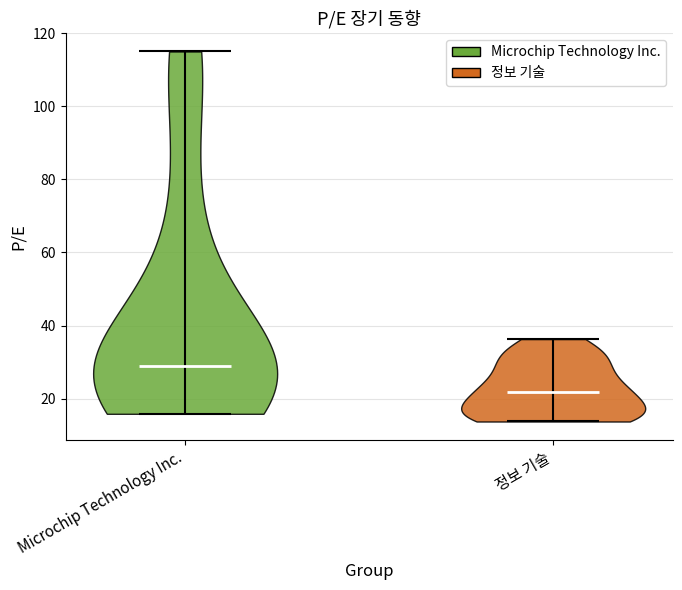

What is the lowest point the violin for 정보 기술 reaches on the y-axis? The values are not printed on the chart, so give them approximately, as read against the axis.

14